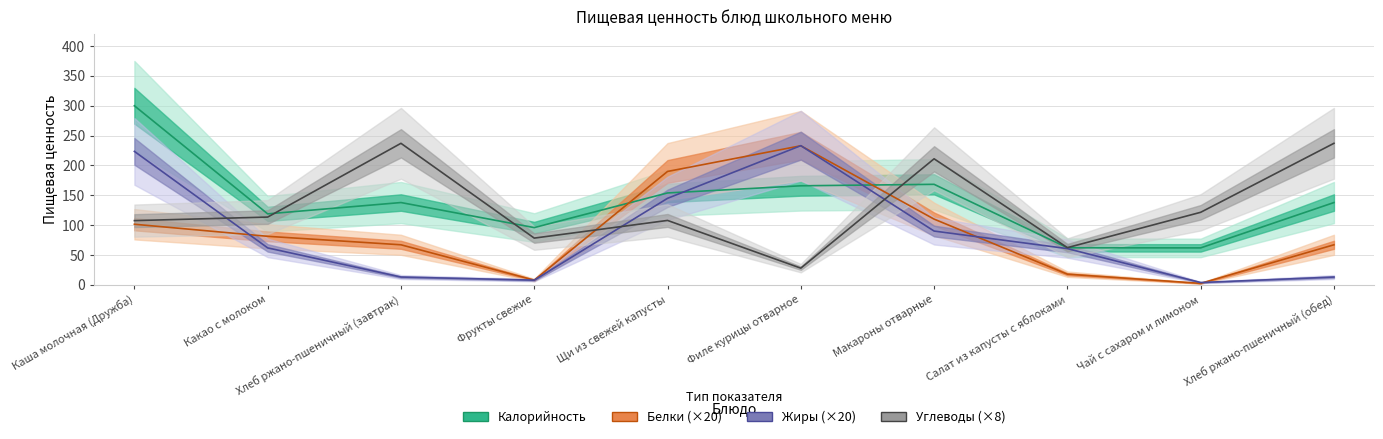

Which series has the largest range (max minus min)?

Калорийность